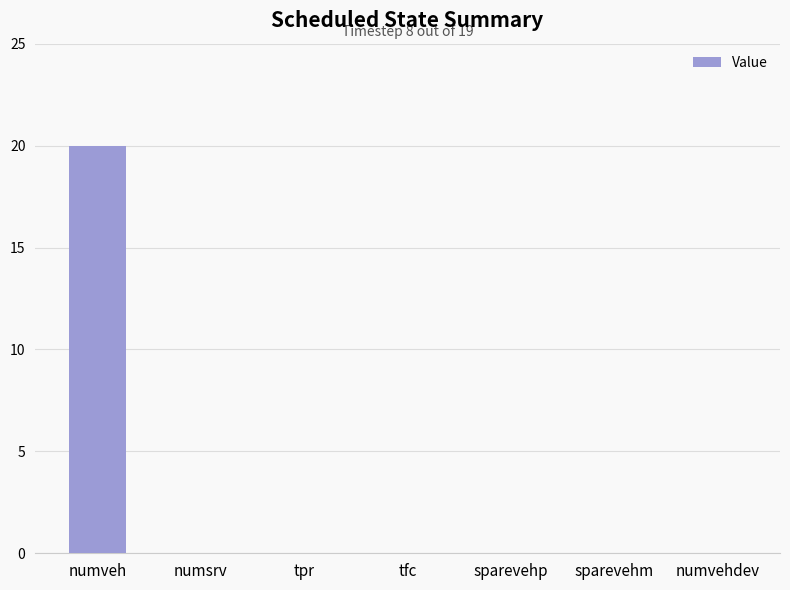

How many categories are shown in the chart?

7